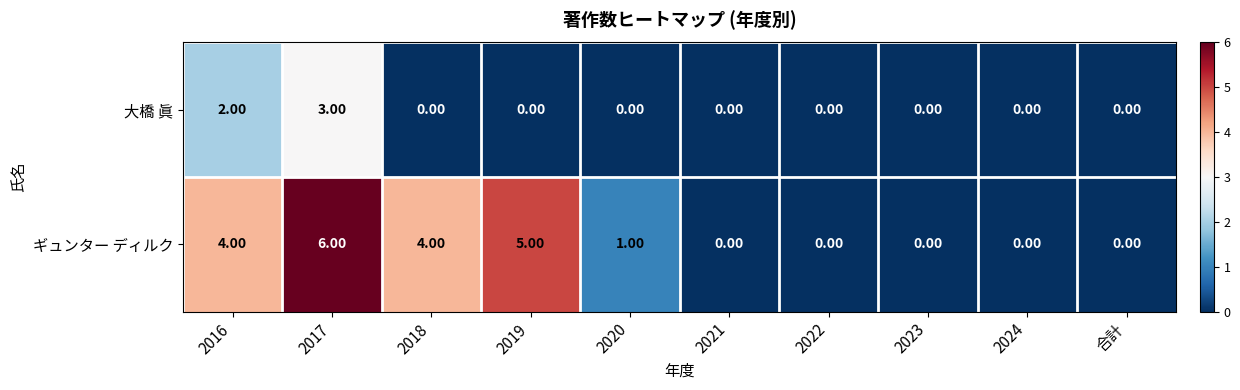

List the series in order of their overall mean, lowest first.

大橋 眞, ギュンター ディルク